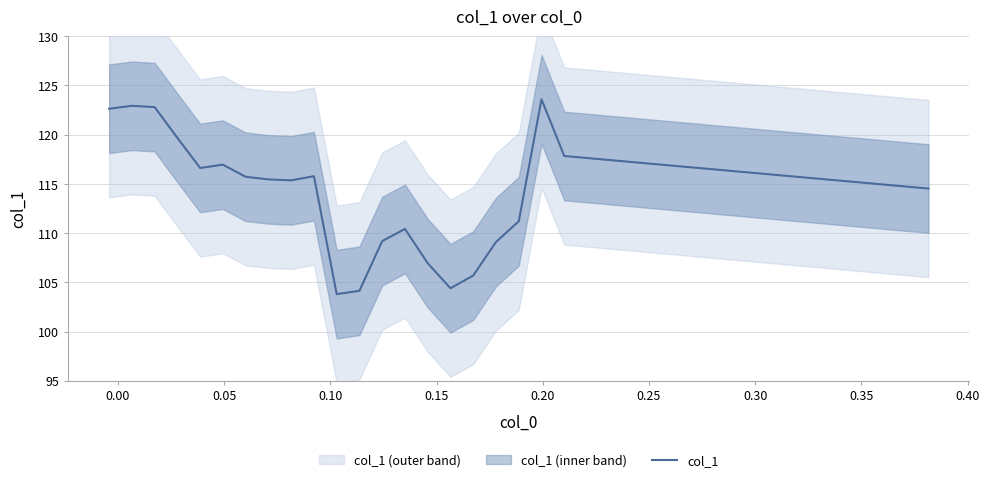

What is the smallest value displayed?

103.8